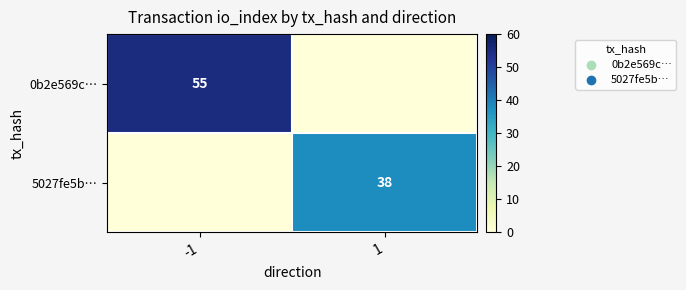

Is the value of 0b2e569c… at -1 greater than the value of 5027fe5b… at 1?

Yes